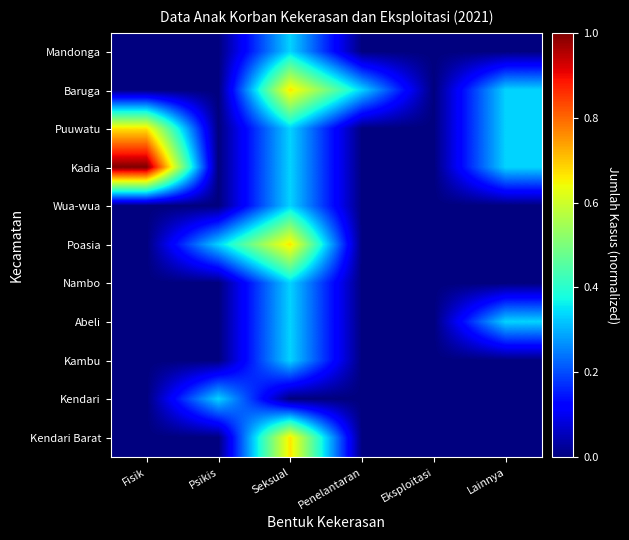

At which category is the sum across all series the highest?

Seksual